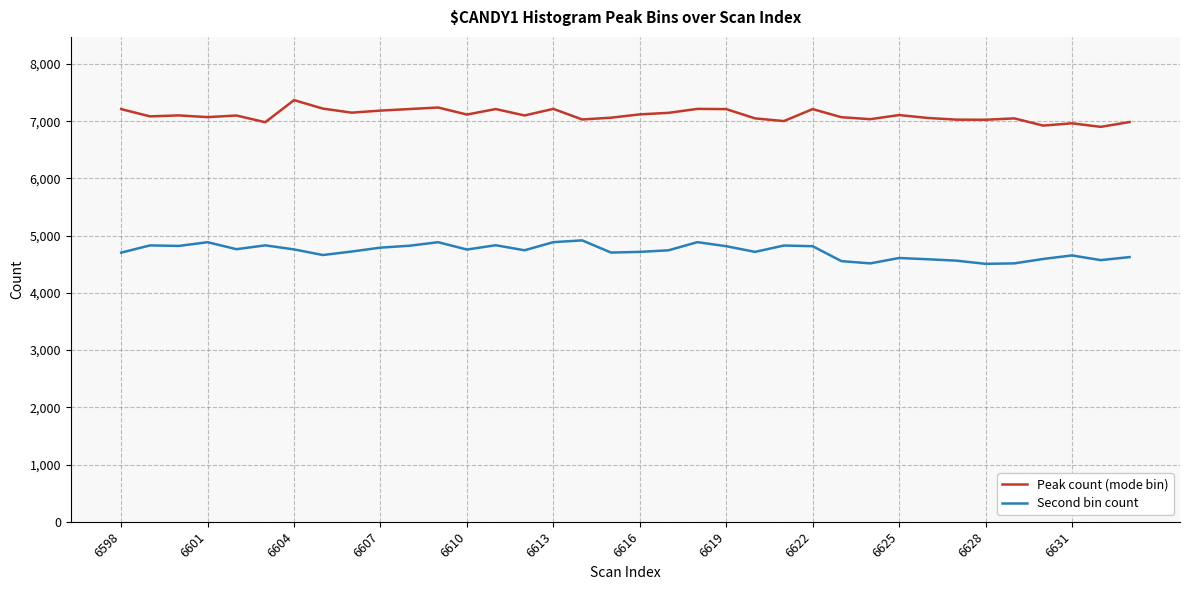

What are all the series names shown in the legend?

Peak count (mode bin), Second bin count